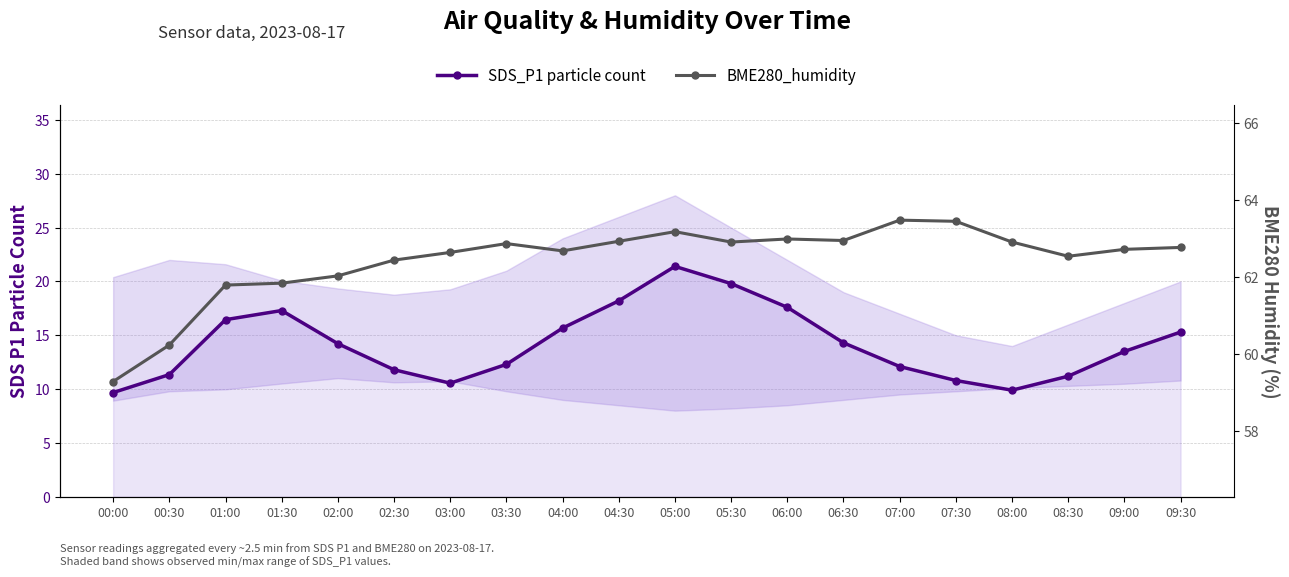

At which category is the sum across all series the highest?

05:00